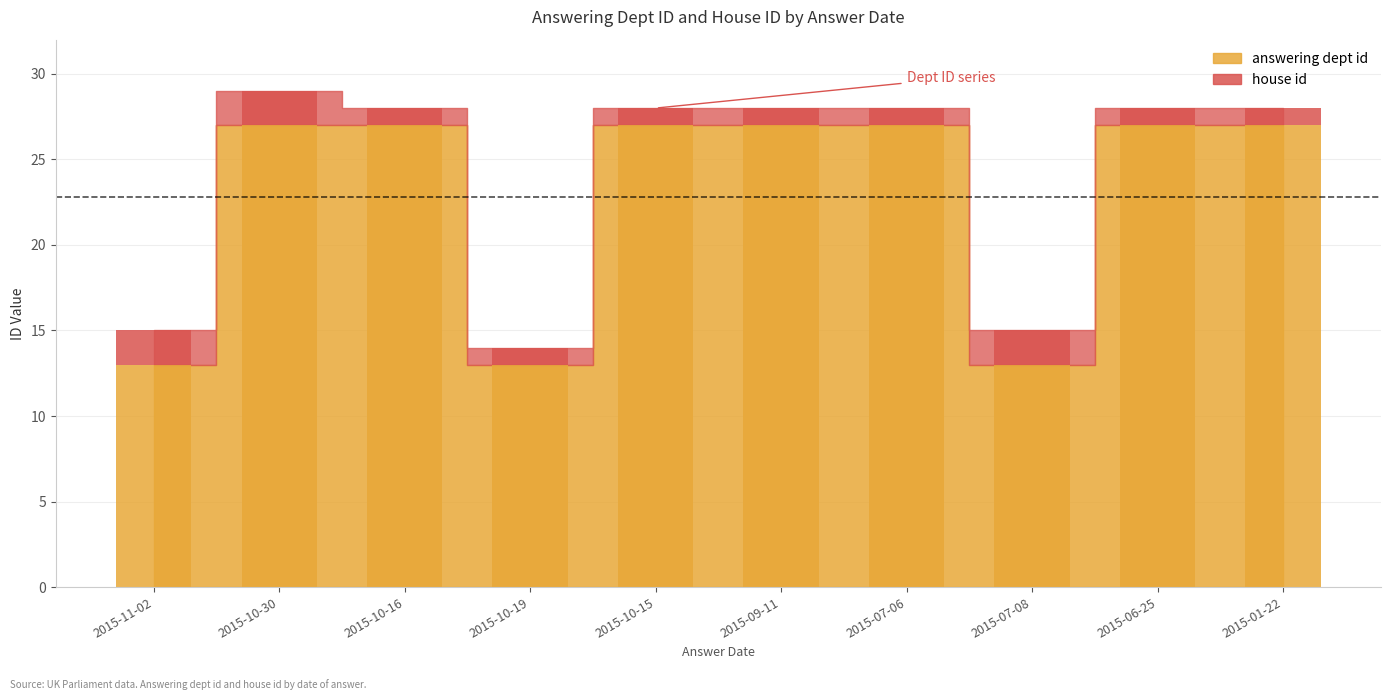

At how many categories does at least one series exceed 1?

10